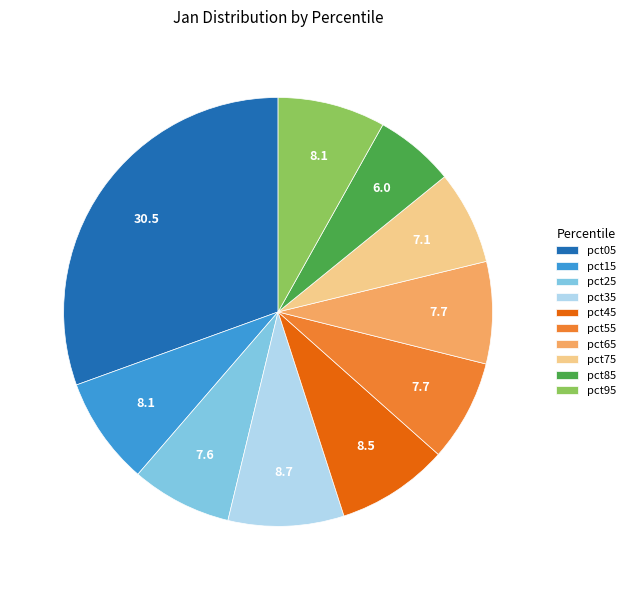

Which has a higher value, pct45 or pct25?

pct45